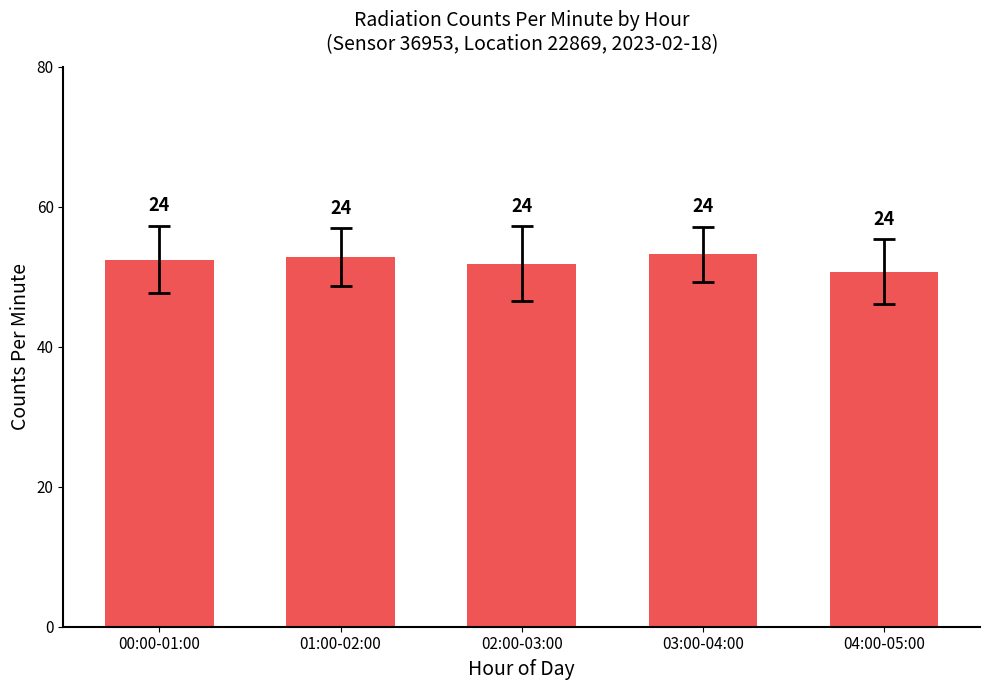

Rank the categories by value from highest to lowest.

03:00-04:00, 01:00-02:00, 00:00-01:00, 02:00-03:00, 04:00-05:00